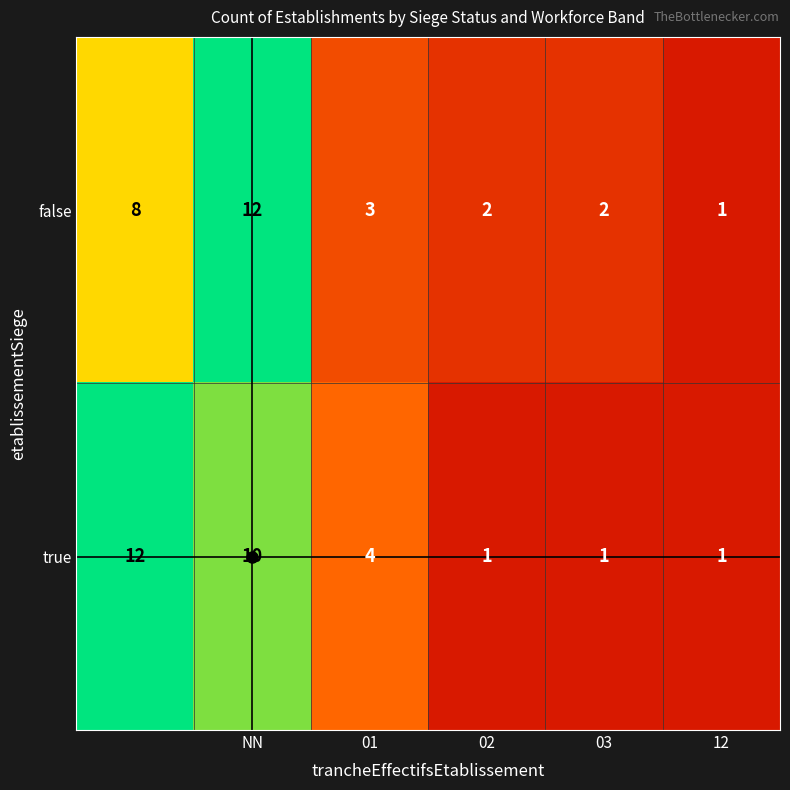

What is the sum of all false values?

28